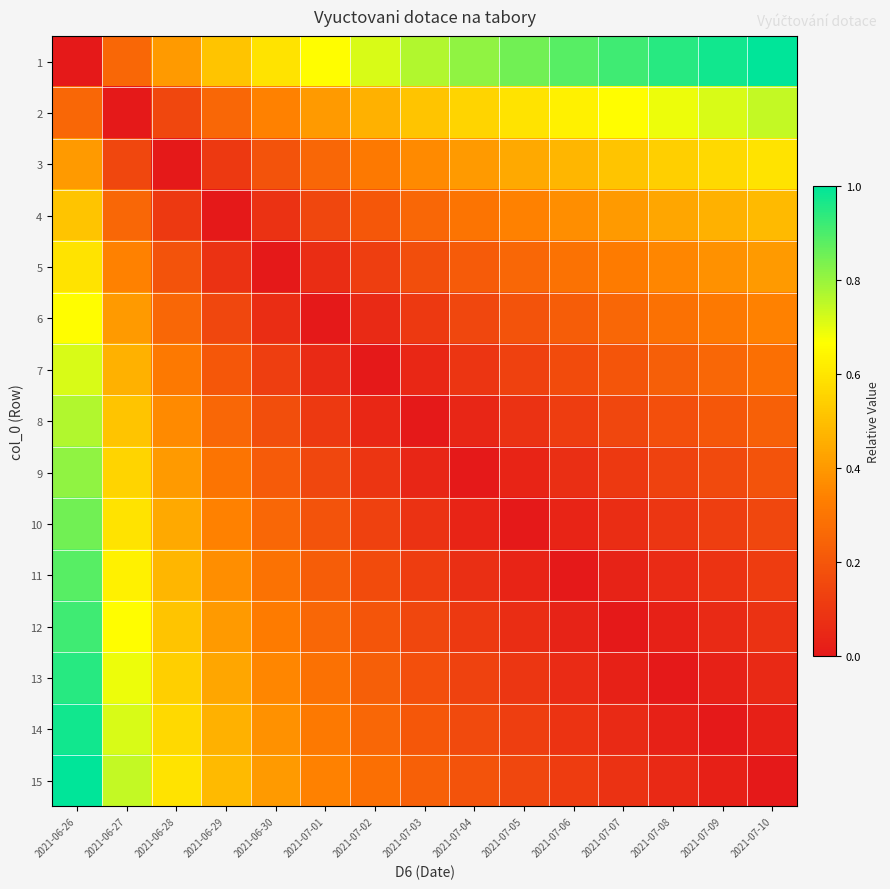

Reading left to right, extract all data points from this chart.

1: 2021-06-26=0.0	2021-06-27=0.3	2021-06-28=0.4	2021-06-29=0.5	2021-06-30=0.6	2021-07-01=0.7	2021-07-02=0.7	2021-07-03=0.8	2021-07-04=0.8	2021-07-05=0.9	2021-07-06=0.9	2021-07-07=0.9	2021-07-08=0.9	2021-07-09=1.0	2021-07-10=1.0
2: 2021-06-26=0.3	2021-06-27=0.0	2021-06-28=0.1	2021-06-29=0.3	2021-06-30=0.3	2021-07-01=0.4	2021-07-02=0.5	2021-07-03=0.5	2021-07-04=0.6	2021-07-05=0.6	2021-07-06=0.6	2021-07-07=0.7	2021-07-08=0.7	2021-07-09=0.7	2021-07-10=0.7
3: 2021-06-26=0.4	2021-06-27=0.1	2021-06-28=0.0	2021-06-29=0.1	2021-06-30=0.2	2021-07-01=0.3	2021-07-02=0.3	2021-07-03=0.4	2021-07-04=0.4	2021-07-05=0.4	2021-07-06=0.5	2021-07-07=0.5	2021-07-08=0.5	2021-07-09=0.6	2021-07-10=0.6
4: 2021-06-26=0.5	2021-06-27=0.3	2021-06-28=0.1	2021-06-29=0.0	2021-06-30=0.1	2021-07-01=0.1	2021-07-02=0.2	2021-07-03=0.3	2021-07-04=0.3	2021-07-05=0.3	2021-07-06=0.4	2021-07-07=0.4	2021-07-08=0.4	2021-07-09=0.5	2021-07-10=0.5
5: 2021-06-26=0.6	2021-06-27=0.3	2021-06-28=0.2	2021-06-29=0.1	2021-06-30=0.0	2021-07-01=0.1	2021-07-02=0.1	2021-07-03=0.2	2021-07-04=0.2	2021-07-05=0.3	2021-07-06=0.3	2021-07-07=0.3	2021-07-08=0.4	2021-07-09=0.4	2021-07-10=0.4
6: 2021-06-26=0.7	2021-06-27=0.4	2021-06-28=0.3	2021-06-29=0.1	2021-06-30=0.1	2021-07-01=0.0	2021-07-02=0.1	2021-07-03=0.1	2021-07-04=0.1	2021-07-05=0.2	2021-07-06=0.2	2021-07-07=0.3	2021-07-08=0.3	2021-07-09=0.3	2021-07-10=0.3
7: 2021-06-26=0.7	2021-06-27=0.5	2021-06-28=0.3	2021-06-29=0.2	2021-06-30=0.1	2021-07-01=0.1	2021-07-02=0.0	2021-07-03=0.0	2021-07-04=0.1	2021-07-05=0.1	2021-07-06=0.2	2021-07-07=0.2	2021-07-08=0.2	2021-07-09=0.3	2021-07-10=0.3
8: 2021-06-26=0.8	2021-06-27=0.5	2021-06-28=0.4	2021-06-29=0.3	2021-06-30=0.2	2021-07-01=0.1	2021-07-02=0.0	2021-07-03=0.0	2021-07-04=0.0	2021-07-05=0.1	2021-07-06=0.1	2021-07-07=0.1	2021-07-08=0.2	2021-07-09=0.2	2021-07-10=0.2
9: 2021-06-26=0.8	2021-06-27=0.6	2021-06-28=0.4	2021-06-29=0.3	2021-06-30=0.2	2021-07-01=0.1	2021-07-02=0.1	2021-07-03=0.0	2021-07-04=0.0	2021-07-05=0.0	2021-07-06=0.1	2021-07-07=0.1	2021-07-08=0.1	2021-07-09=0.2	2021-07-10=0.2
10: 2021-06-26=0.9	2021-06-27=0.6	2021-06-28=0.4	2021-06-29=0.3	2021-06-30=0.3	2021-07-01=0.2	2021-07-02=0.1	2021-07-03=0.1	2021-07-04=0.0	2021-07-05=0.0	2021-07-06=0.0	2021-07-07=0.1	2021-07-08=0.1	2021-07-09=0.1	2021-07-10=0.1
11: 2021-06-26=0.9	2021-06-27=0.6	2021-06-28=0.5	2021-06-29=0.4	2021-06-30=0.3	2021-07-01=0.2	2021-07-02=0.2	2021-07-03=0.1	2021-07-04=0.1	2021-07-05=0.0	2021-07-06=0.0	2021-07-07=0.0	2021-07-08=0.1	2021-07-09=0.1	2021-07-10=0.1
12: 2021-06-26=0.9	2021-06-27=0.7	2021-06-28=0.5	2021-06-29=0.4	2021-06-30=0.3	2021-07-01=0.3	2021-07-02=0.2	2021-07-03=0.1	2021-07-04=0.1	2021-07-05=0.1	2021-07-06=0.0	2021-07-07=0.0	2021-07-08=0.0	2021-07-09=0.1	2021-07-10=0.1
13: 2021-06-26=0.9	2021-06-27=0.7	2021-06-28=0.5	2021-06-29=0.4	2021-06-30=0.4	2021-07-01=0.3	2021-07-02=0.2	2021-07-03=0.2	2021-07-04=0.1	2021-07-05=0.1	2021-07-06=0.1	2021-07-07=0.0	2021-07-08=0.0	2021-07-09=0.0	2021-07-10=0.1
14: 2021-06-26=1.0	2021-06-27=0.7	2021-06-28=0.6	2021-06-29=0.5	2021-06-30=0.4	2021-07-01=0.3	2021-07-02=0.3	2021-07-03=0.2	2021-07-04=0.2	2021-07-05=0.1	2021-07-06=0.1	2021-07-07=0.1	2021-07-08=0.0	2021-07-09=0.0	2021-07-10=0.0
15: 2021-06-26=1.0	2021-06-27=0.7	2021-06-28=0.6	2021-06-29=0.5	2021-06-30=0.4	2021-07-01=0.3	2021-07-02=0.3	2021-07-03=0.2	2021-07-04=0.2	2021-07-05=0.1	2021-07-06=0.1	2021-07-07=0.1	2021-07-08=0.1	2021-07-09=0.0	2021-07-10=0.0